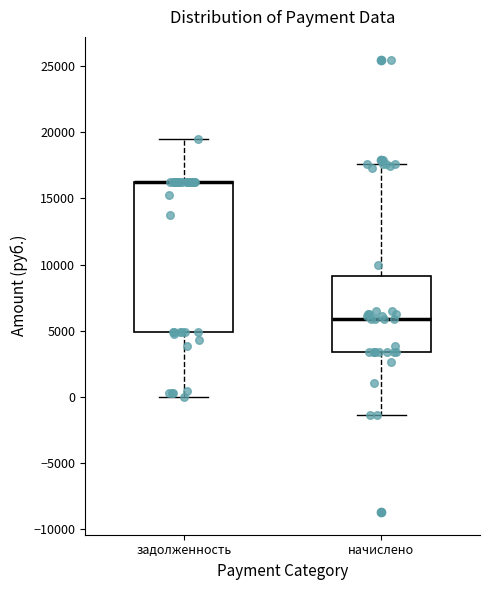

Reading left to right, read every box against the y-axis: the position of its median line, the range the box covers, and the ends of its whiskers. The values are not printed on the chart, so give them approximately, as read against the axis.

задолженность: median 16000 (drawn on the box's upper edge), box 5000 to 16000, whiskers 0 to 19500
начислено: median 6000, box 3500 to 9000, whiskers -1500 to 17500